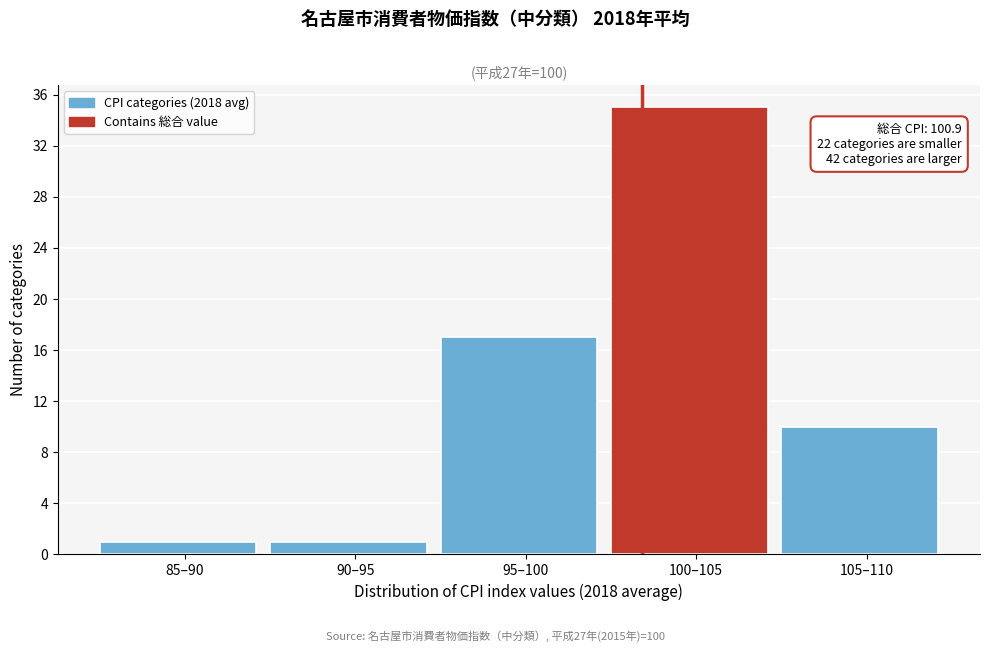

Reading left to right, list all the values displayed in this chart.

1	1	17	35	10